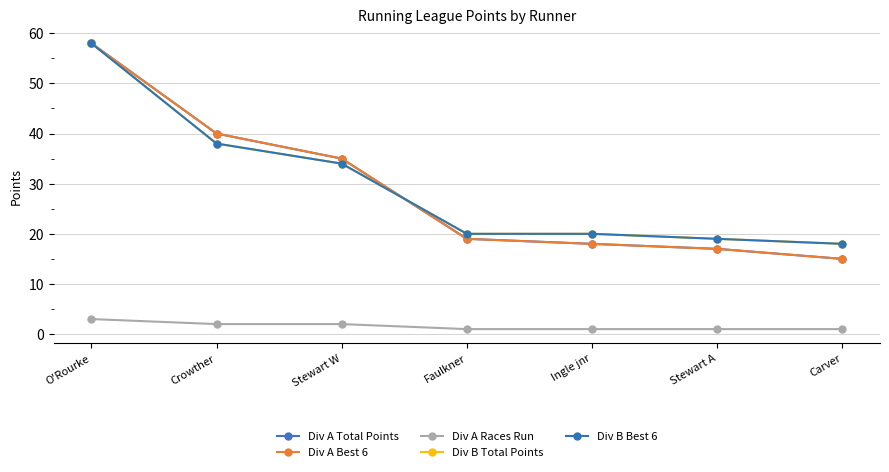

Is it true that Div B Total Points equals 38 at Crowther?

True